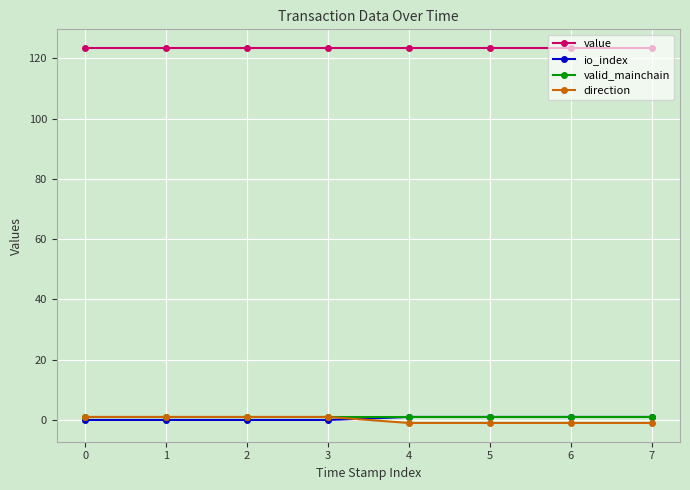

Which series has the largest total across all categories?

value